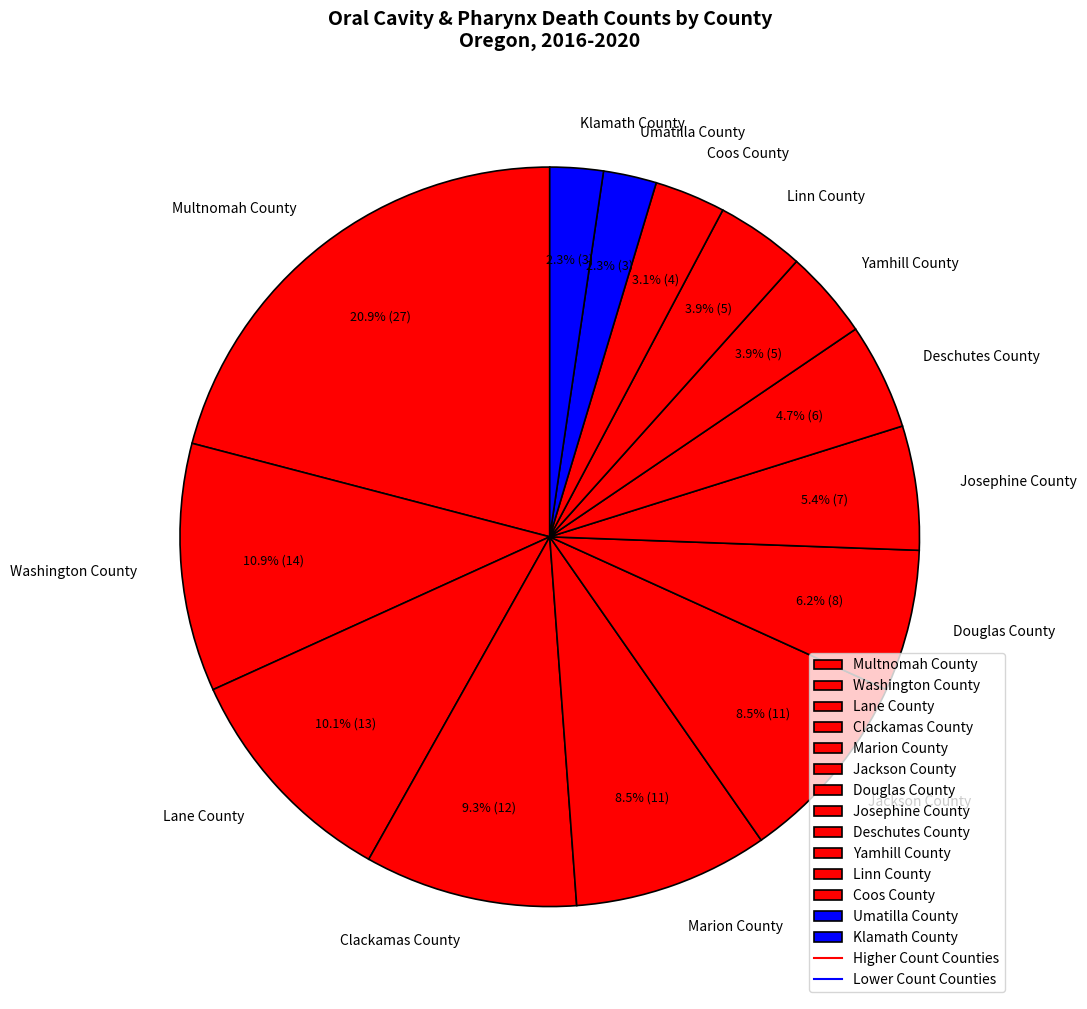

How many slices are in this pie chart?

14